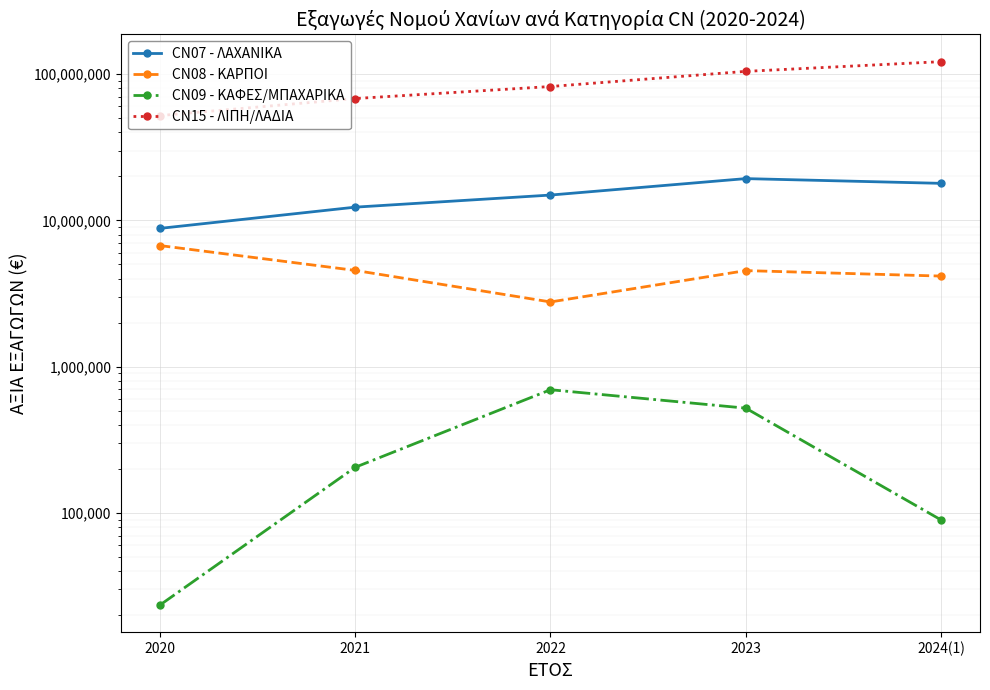

Between 2021 and 2023, which series saw the biggest shift?

CN15 - ΛΙΠΗ/ΛΑΔΙΑ